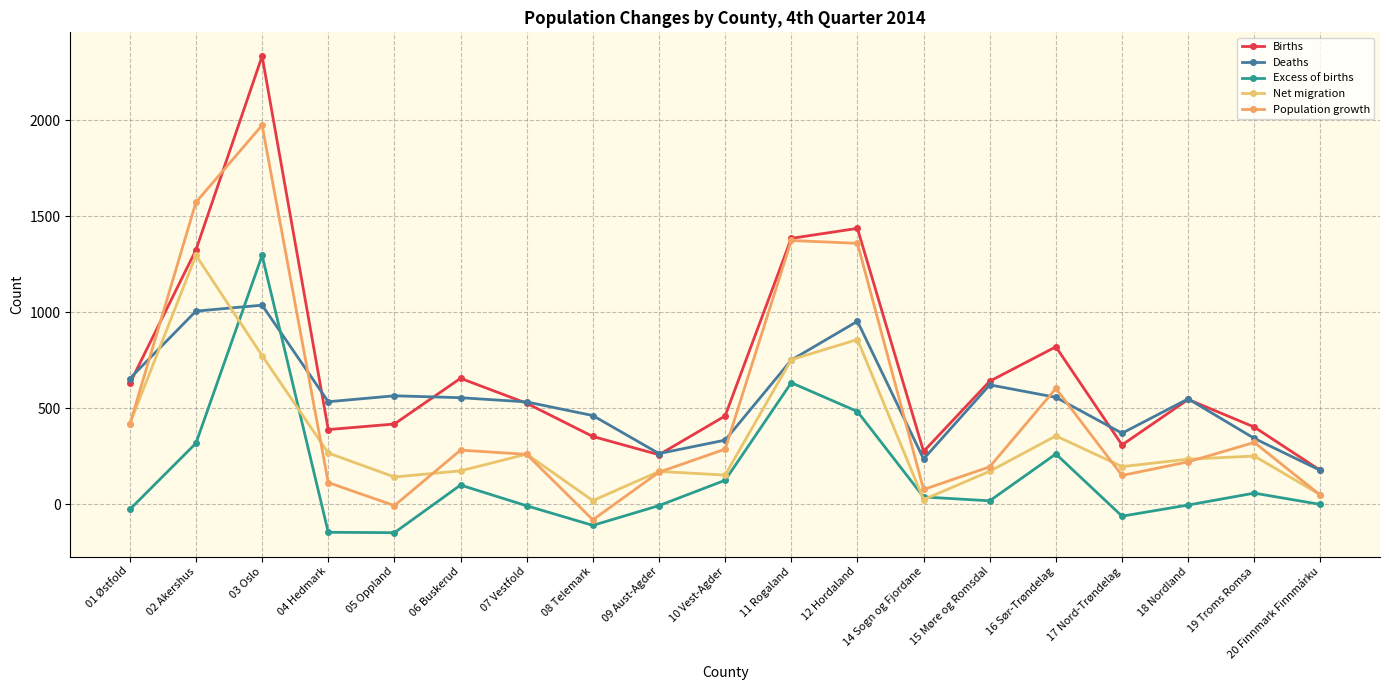

True or false: Population growth has a value of 175 at 16 Sør-Trøndelag.

False